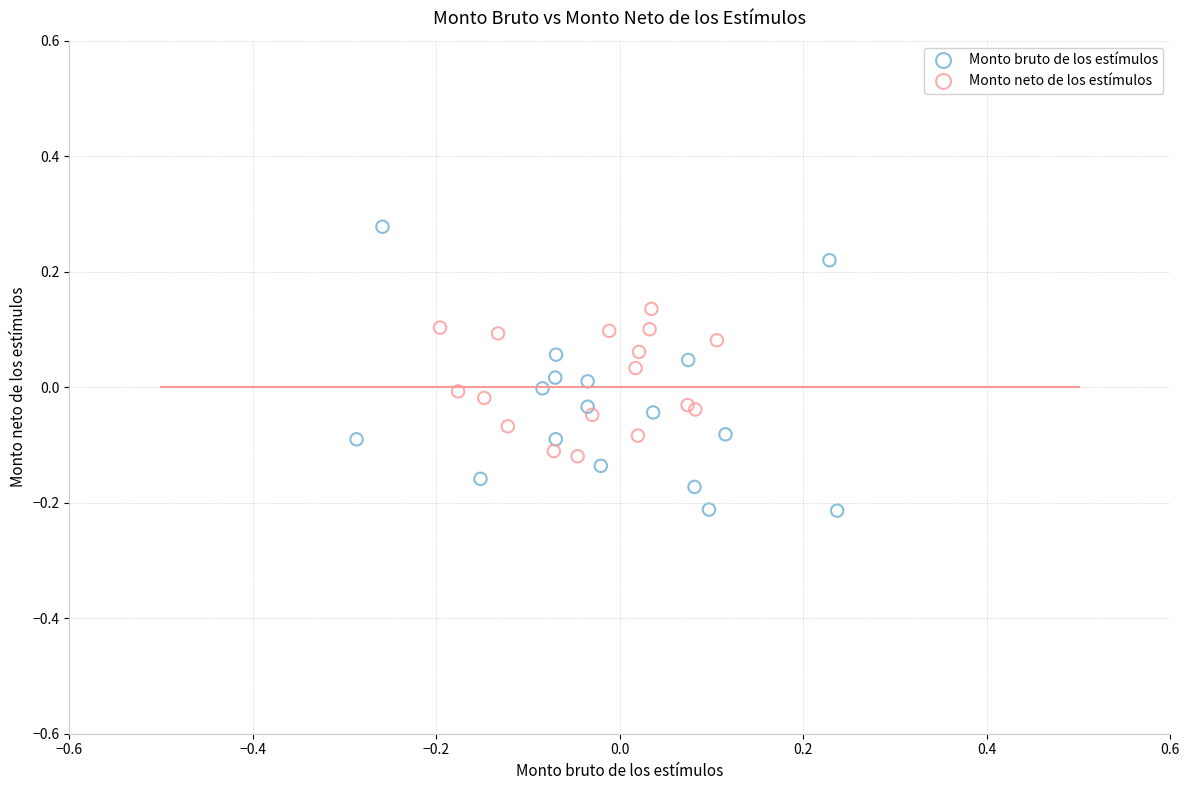

Which series contains the highest Y value?

Monto bruto de los estímulos